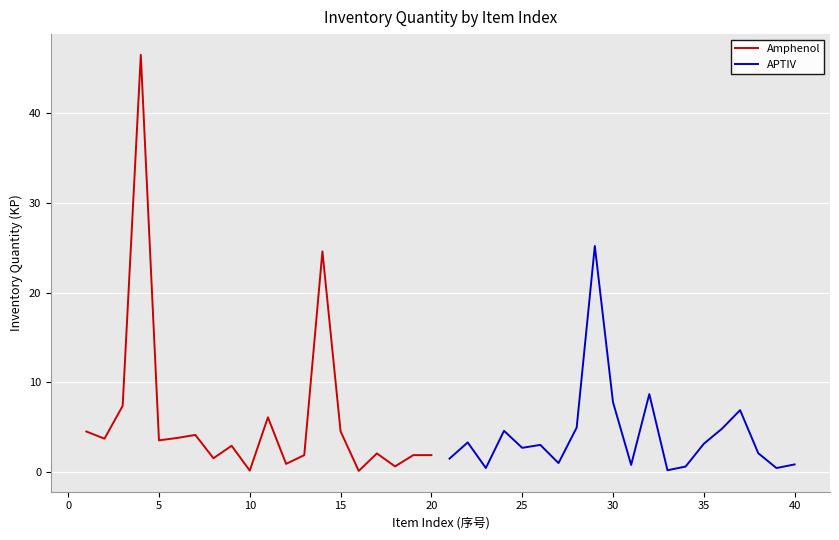

Which series has the widest spread of values?

Amphenol